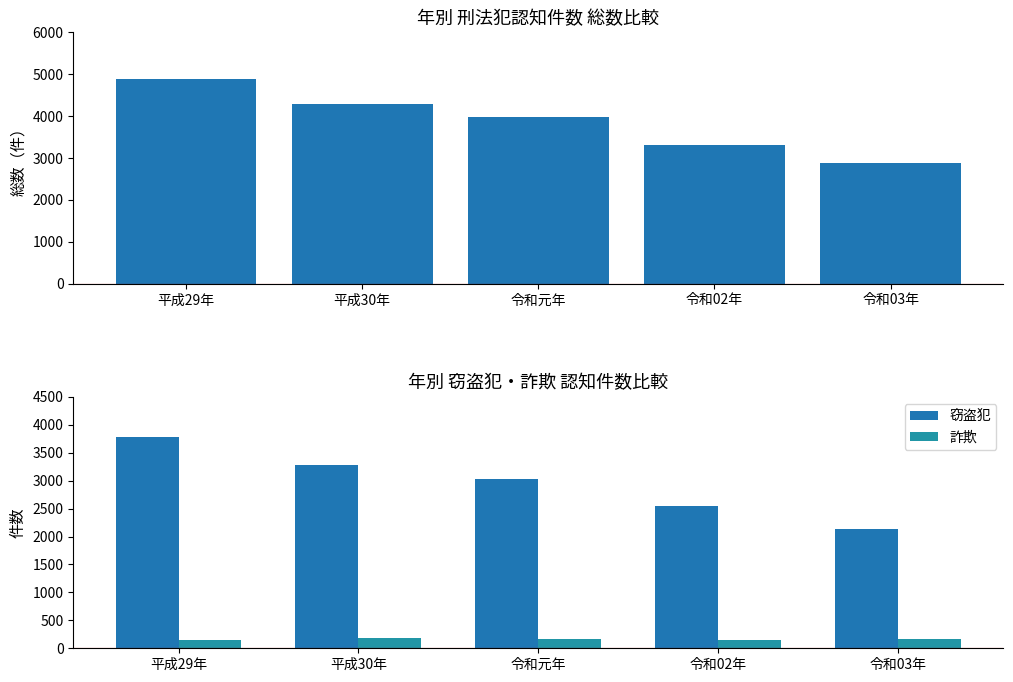

At how many categories does at least one series exceed 3162?

4